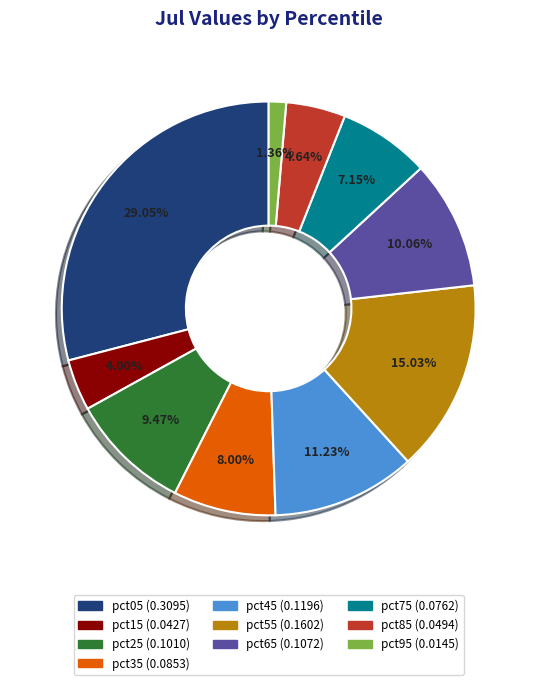

The pct65 slice represents 18% of the pie. True or false?

False